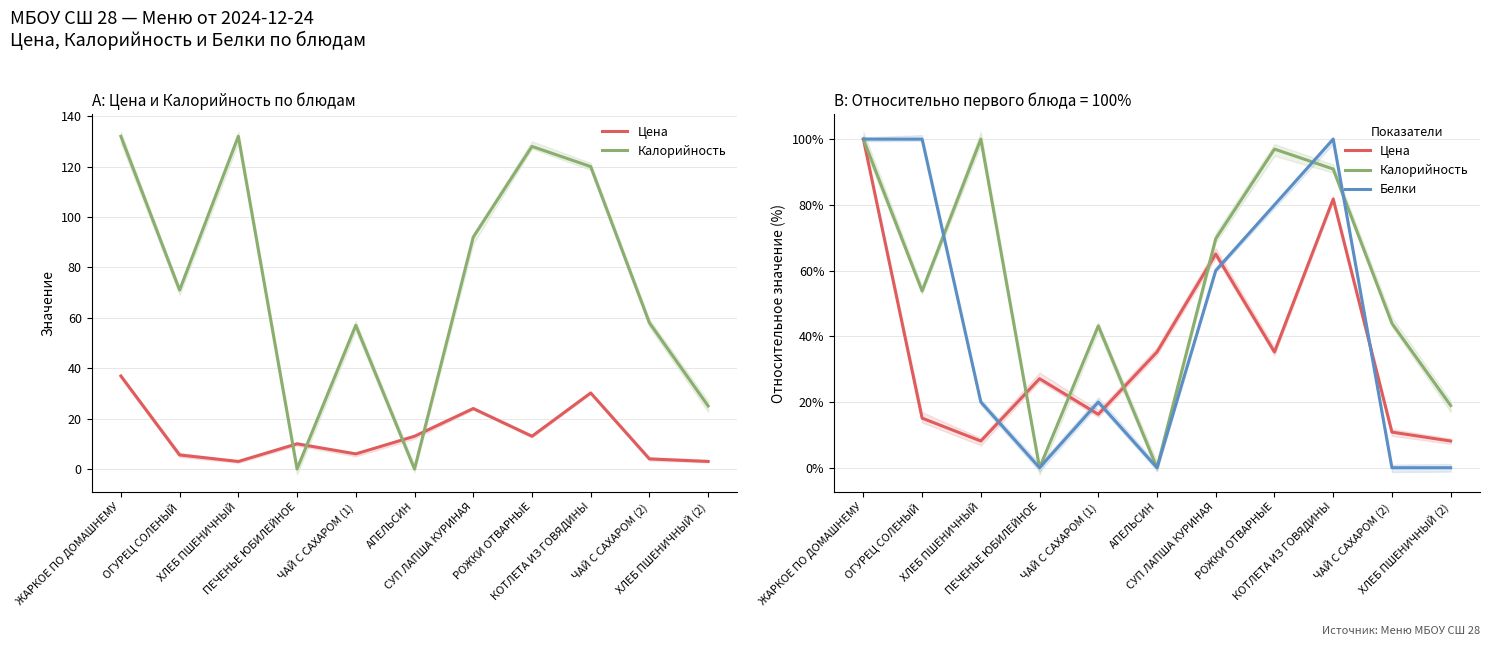

At which category does Цена reach its first local valley?

ХЛЕБ ПШЕНИЧНЫЙ